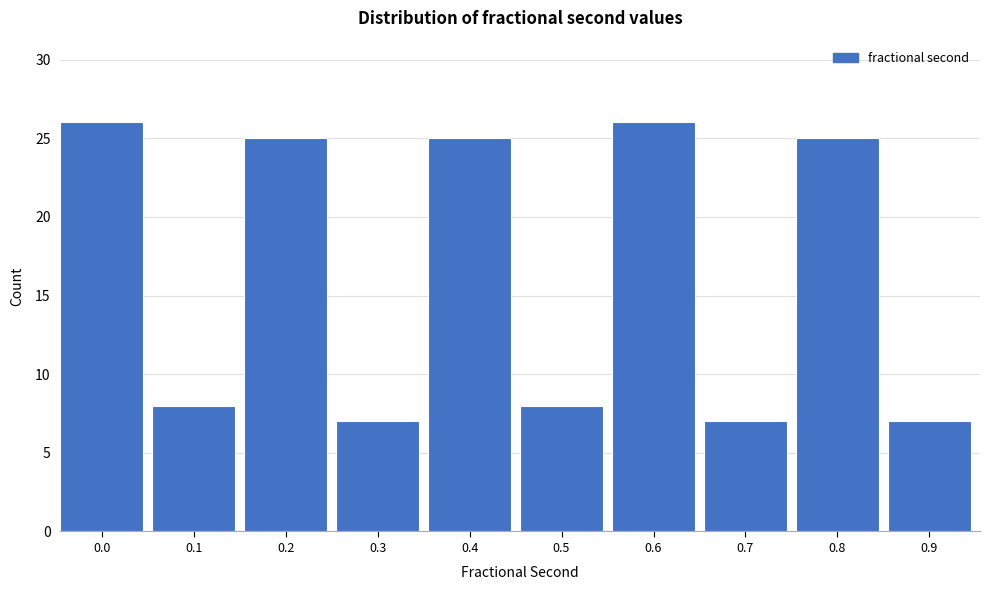

Reading left to right, extract all data points from this chart.

0.0=26	0.1=8	0.2=25	0.3=7	0.4=25	0.5=8	0.6=26	0.7=7	0.8=25	0.9=7